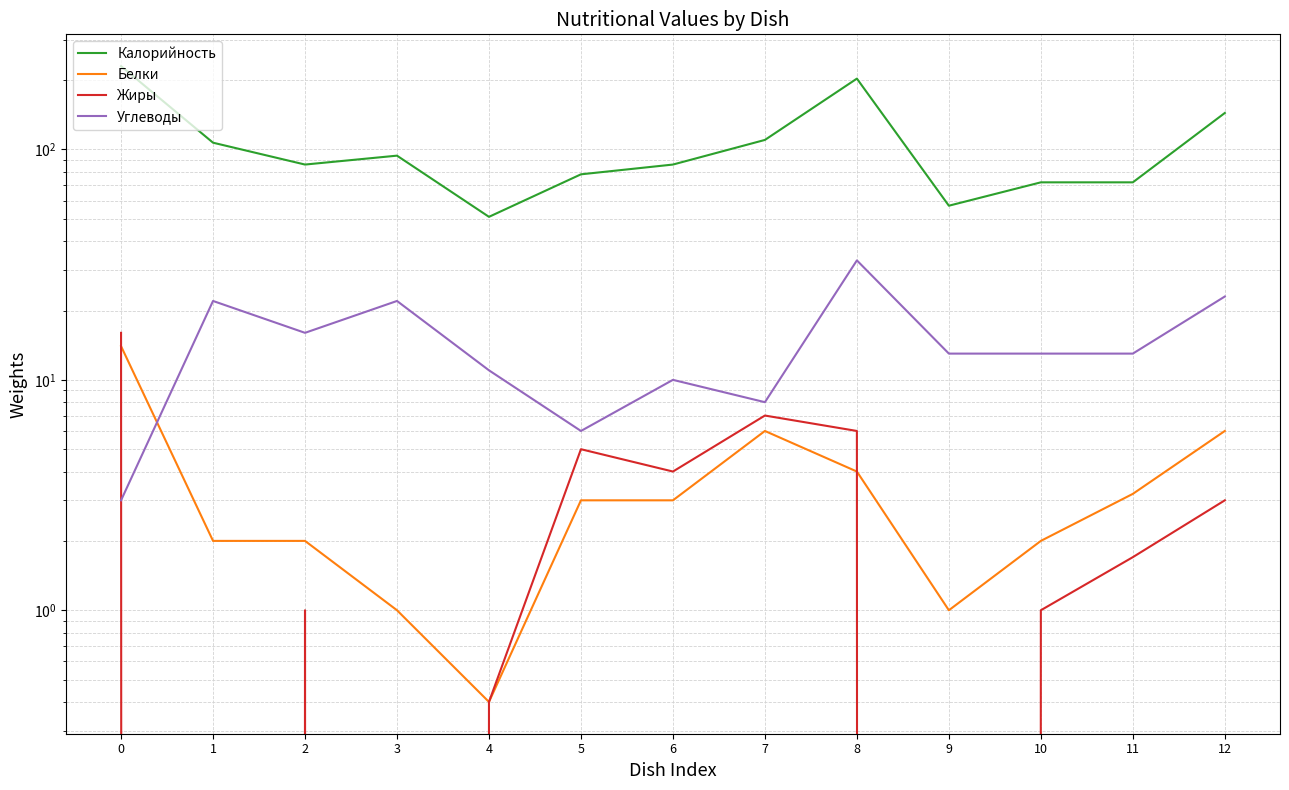

True or false: Углеводы and Калорийность cross at least once.

False